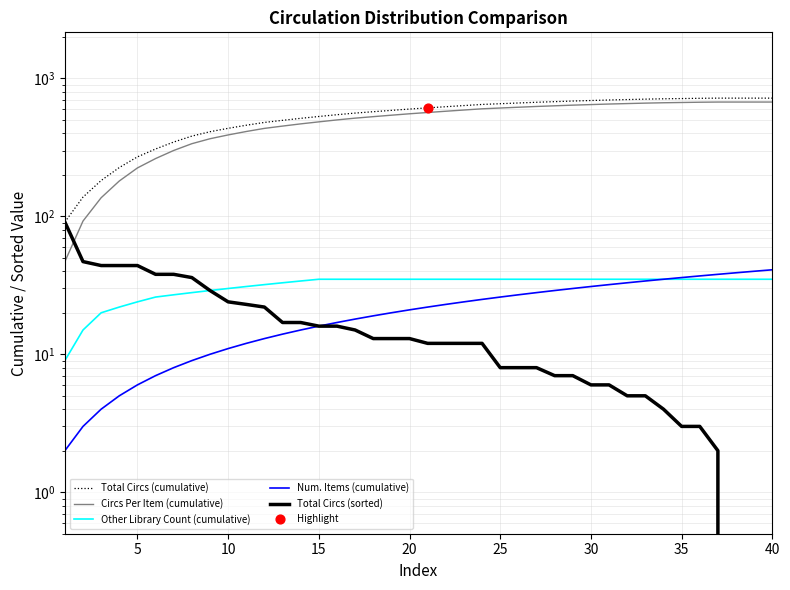

Which series has the largest Y range (max minus min)?

Total Circs (cumulative)